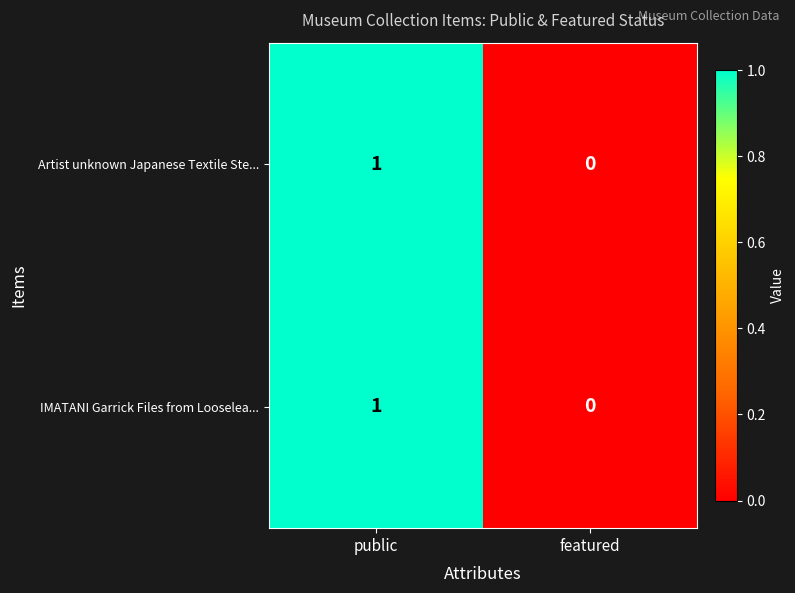

True or false: Artist unknown Japanese Textile Ste... has a value of 1 at public.

True